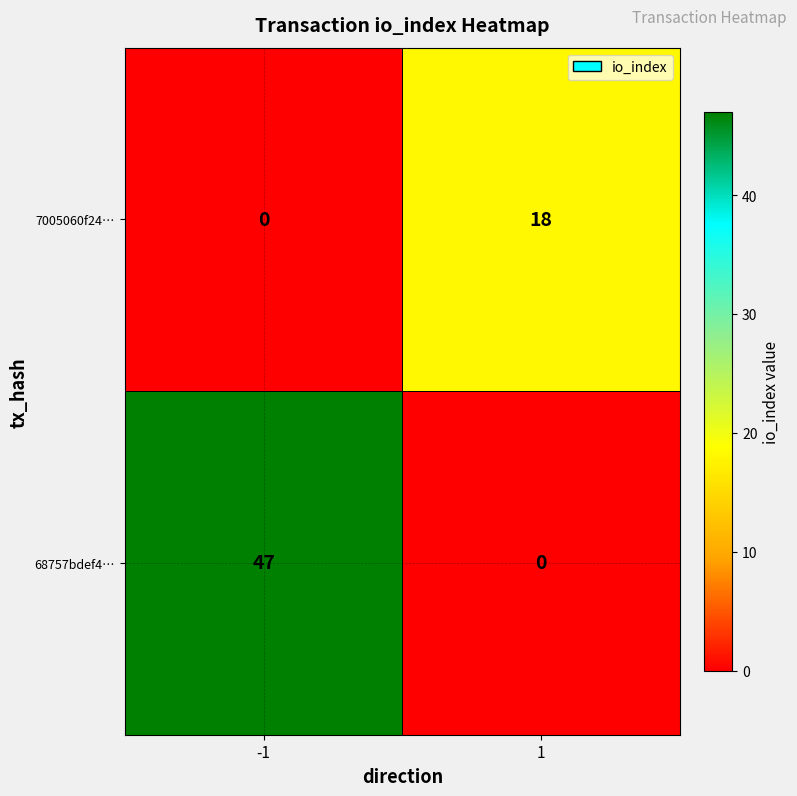

Reading left to right, list all the values displayed in this chart.

7005060f24…: -1=0	1=18
68757bdef4…: -1=47	1=0